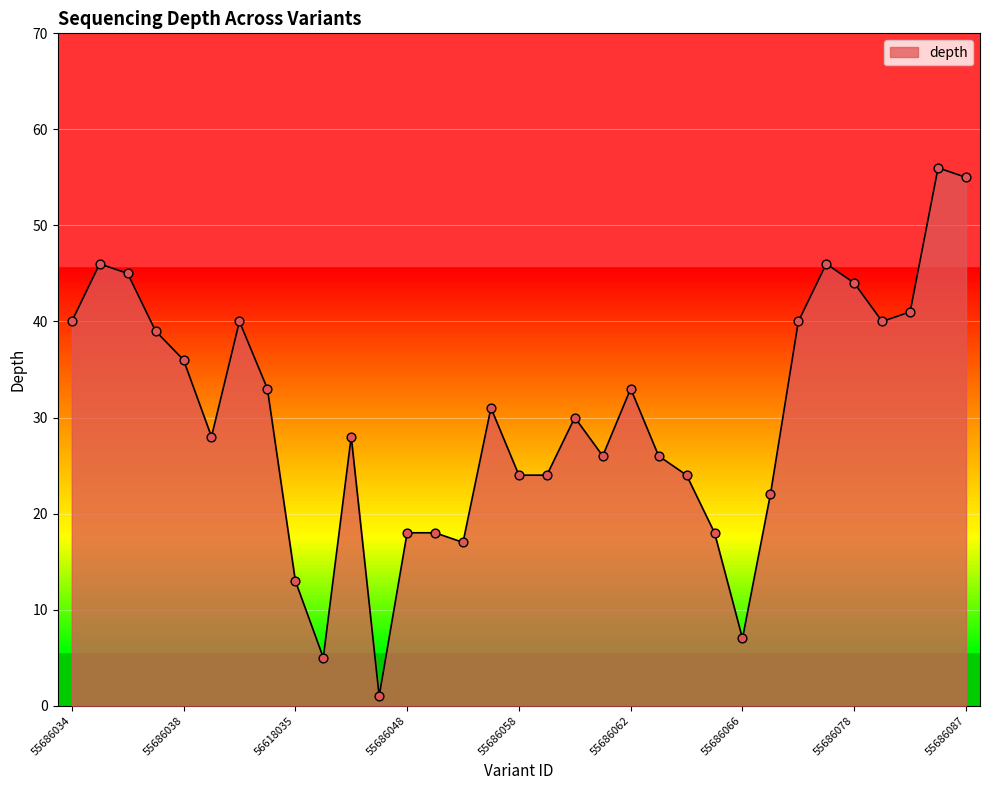

What is the difference between the maximum and minimum values?

55